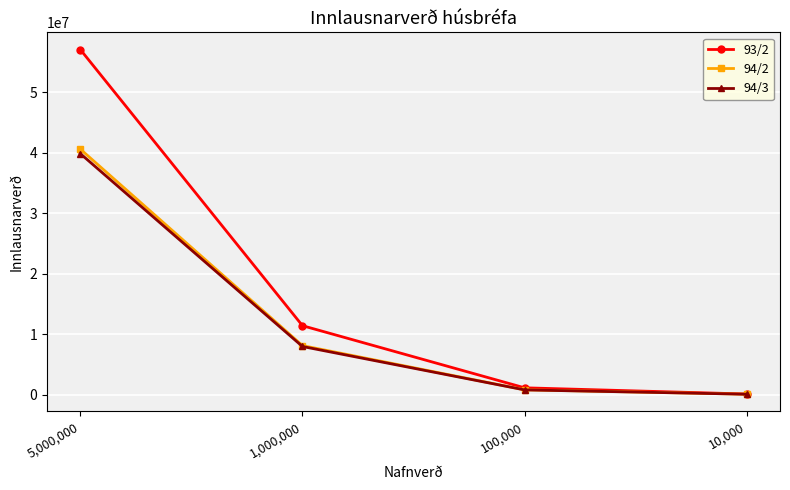

What is the average value of the 94/2 series?

12405958